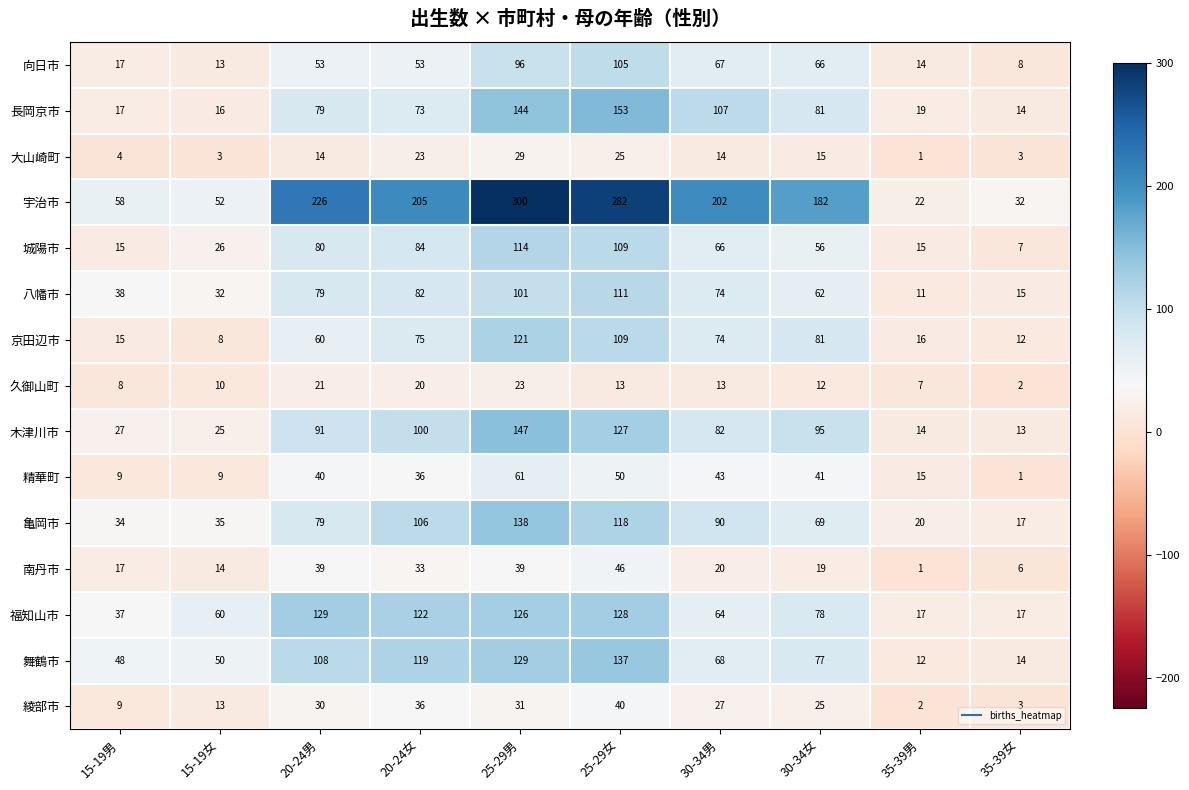

What is the maximum value shown in the chart?

300